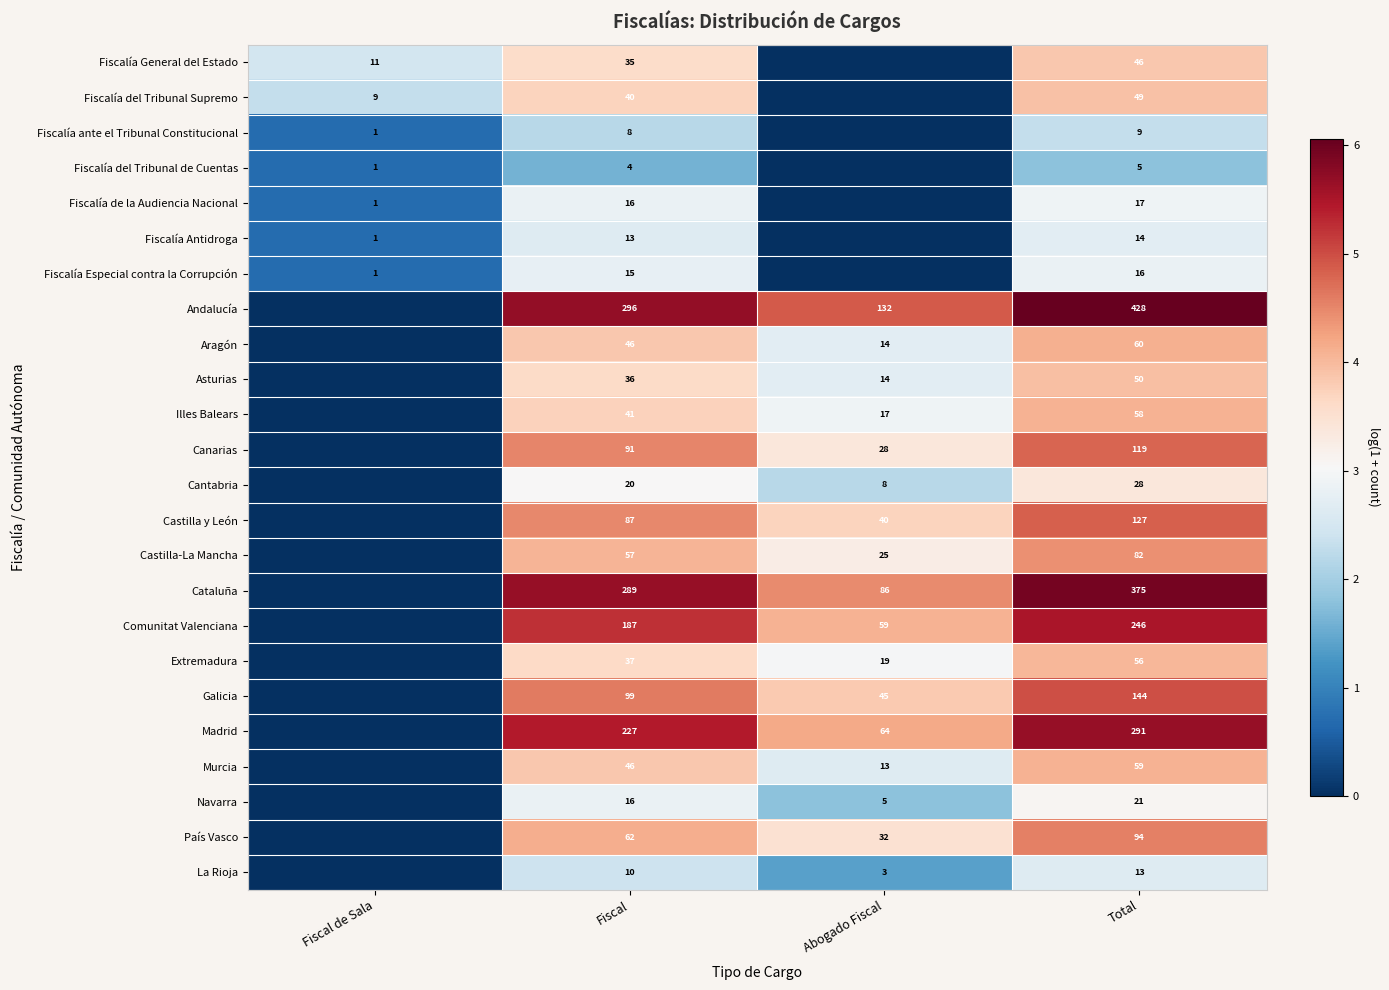

What is the difference between the highest and lowest values at Total?

423